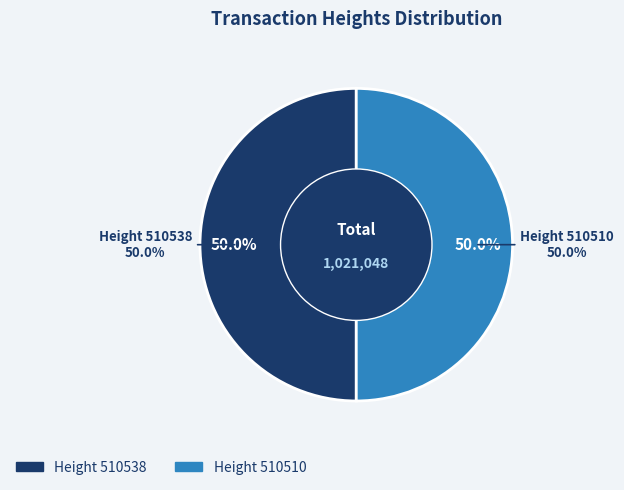

Count the number of slices in the pie.

2